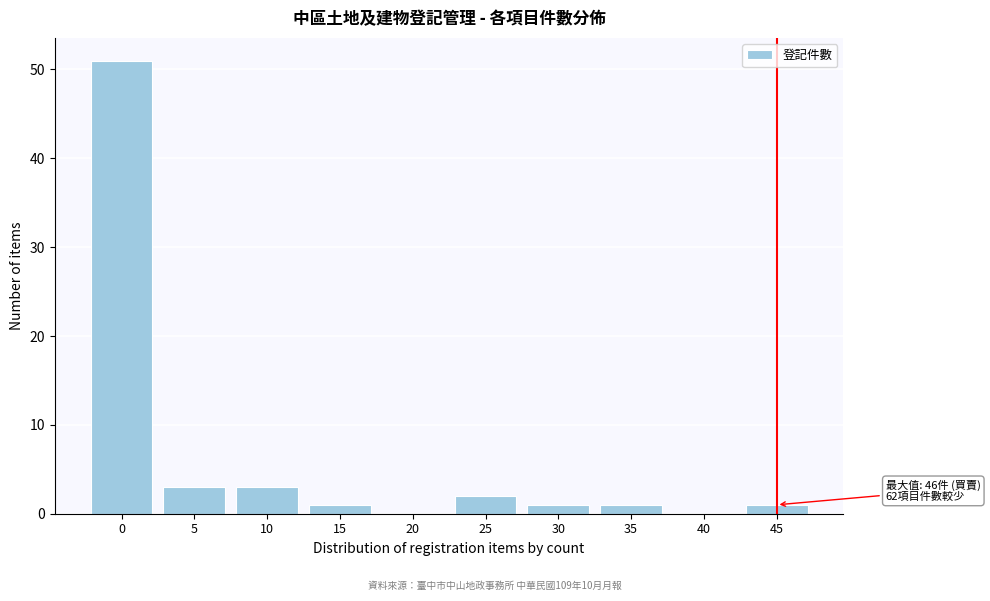

Reading left to right, list all the values displayed in this chart.

0=51	5=3	10=3	15=1	20=0	25=2	30=1	35=1	40=0	45=1